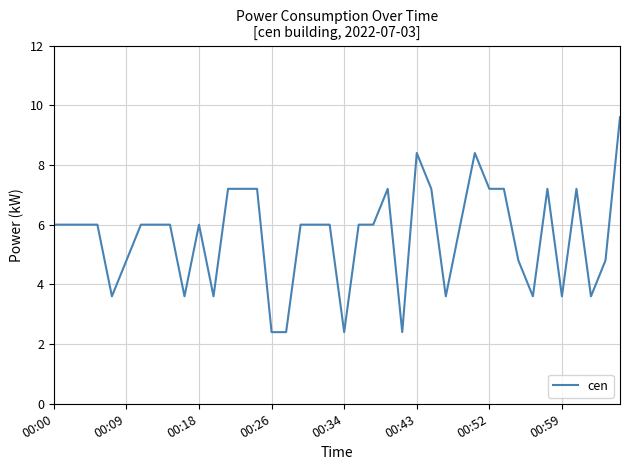

What is the greatest value displayed?

9.6